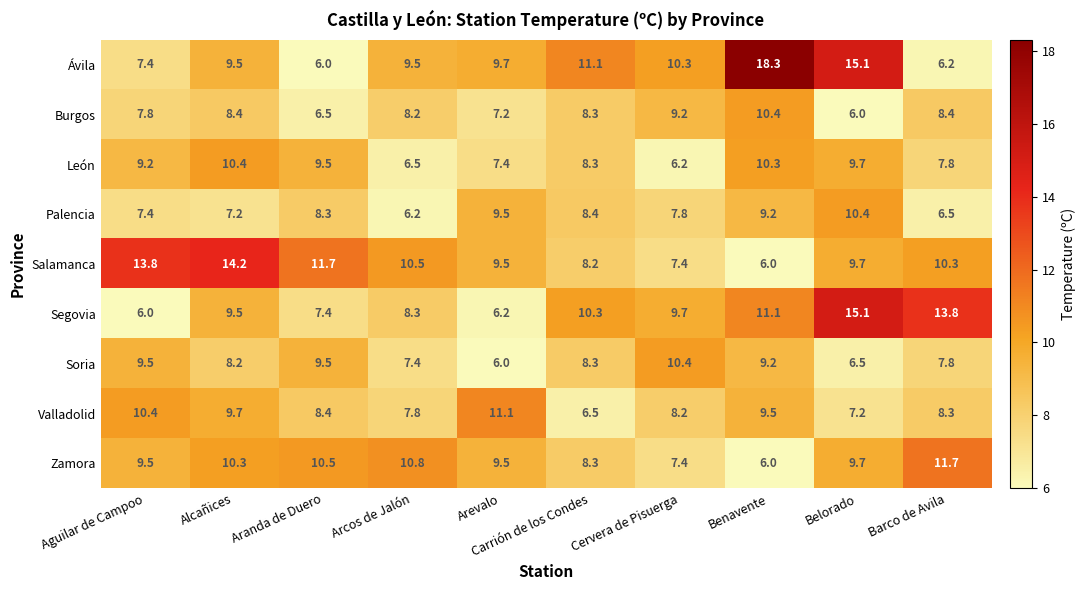

What is the difference between the second highest and minimum values in the Salamanca series?

7.8